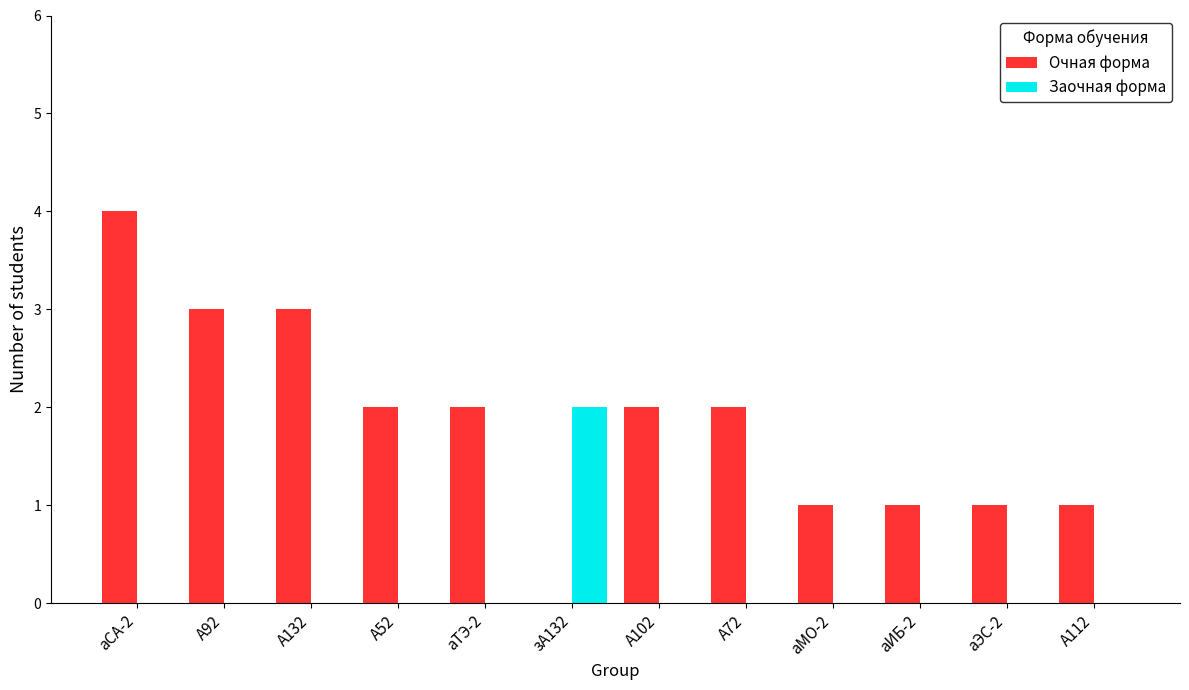

Which series has the largest total across all categories?

Очная форма